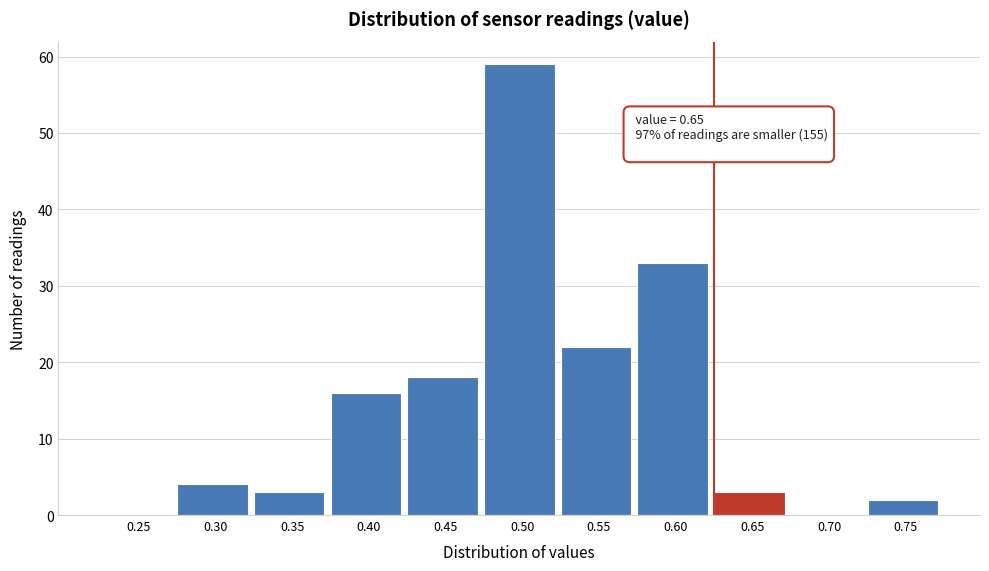

Reading left to right, extract all data points from this chart.

0.25=0	0.30=4	0.35=3	0.40=16	0.45=18	0.50=59	0.55=22	0.60=33	0.65=3	0.70=0	0.75=2